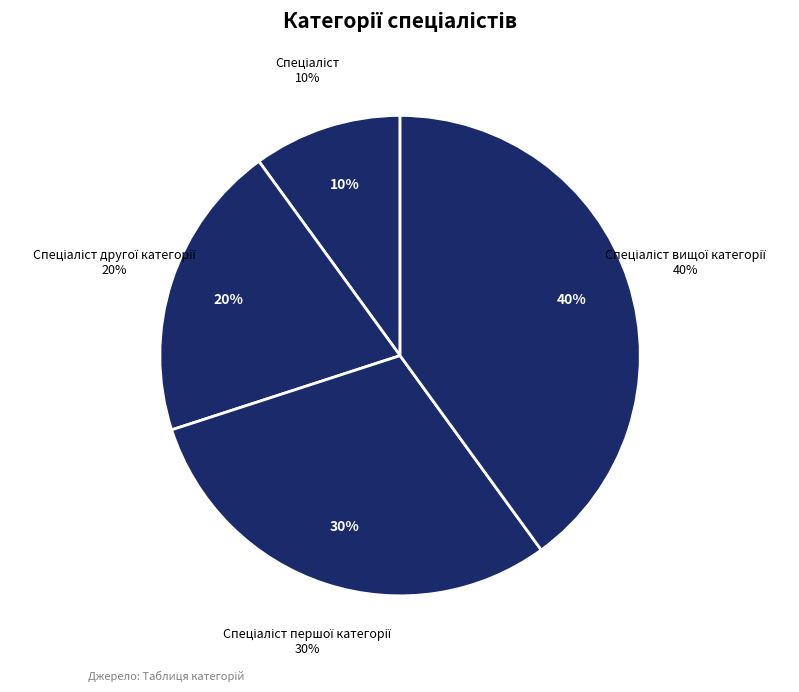

To the nearest percent, what portion does Спеціаліст другої категорії represent?

20%